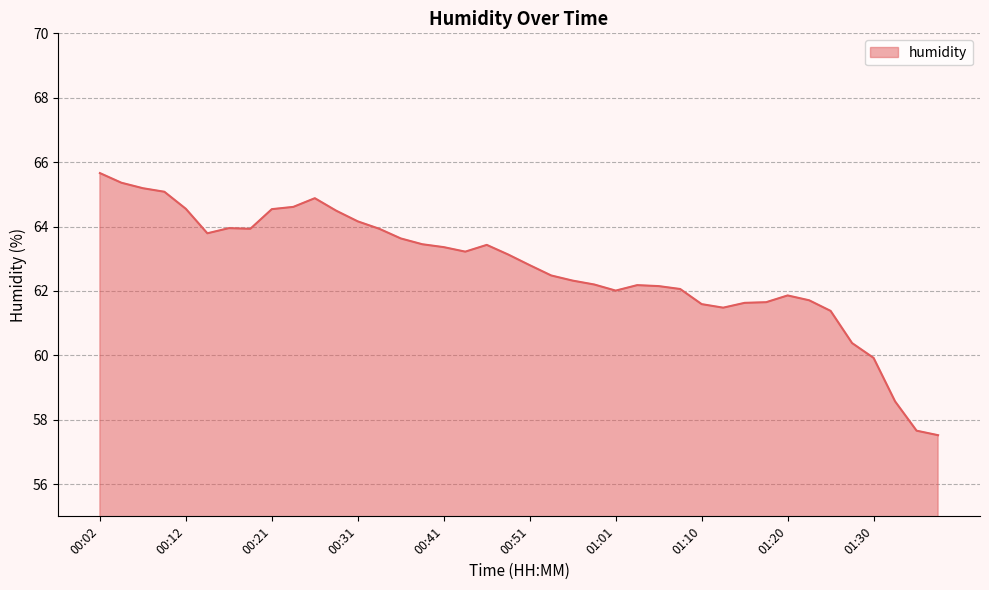

Does the chart have visible grid lines?

Yes